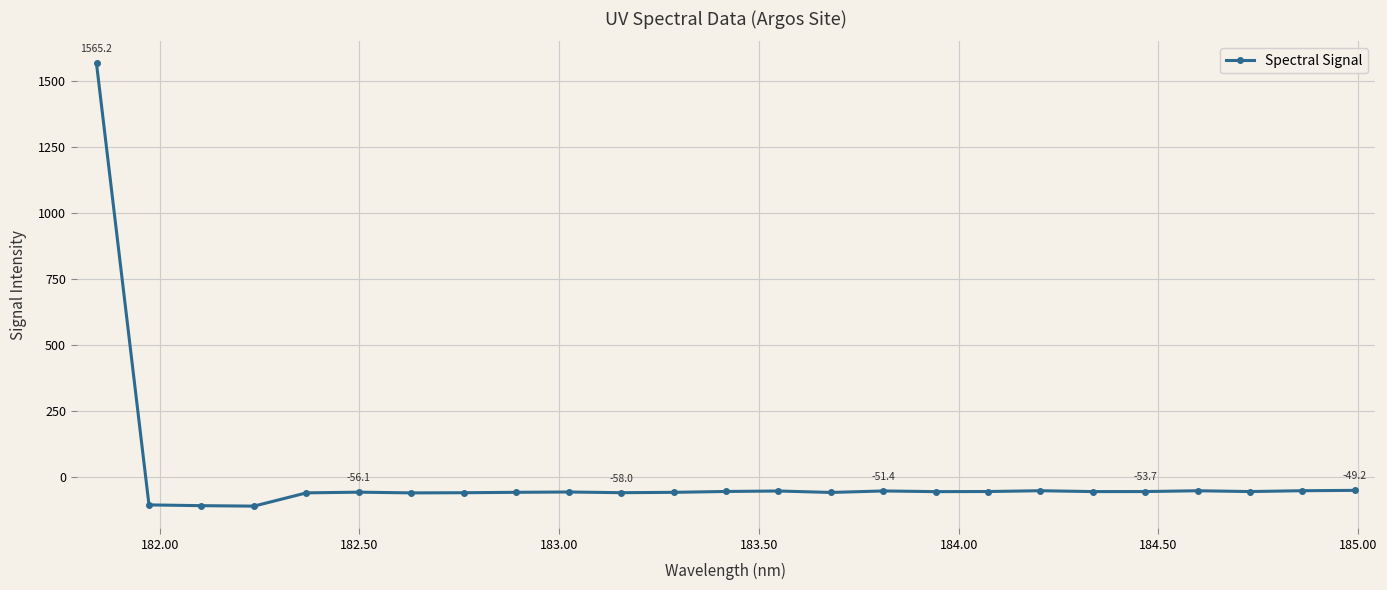

What is the value of the 19th point from the left?

-50.6